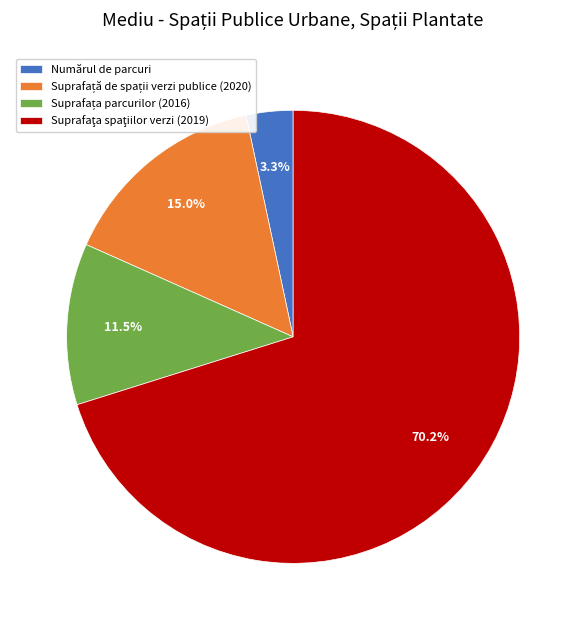

What is the smallest slice in the pie chart?

Numărul de parcuri